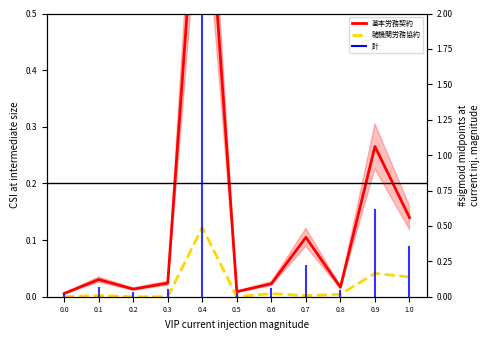

Which series has the largest range (max minus min)?

基本労務契約